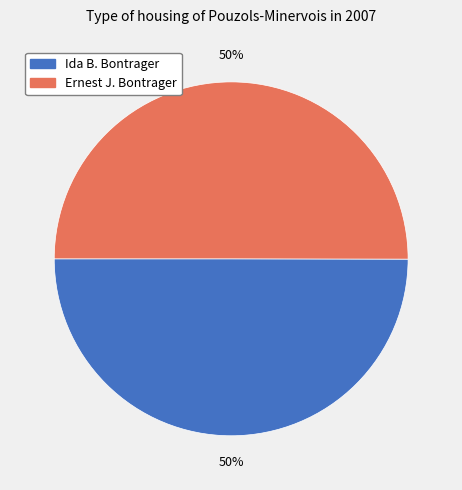

To the nearest percent, what portion does Ernest J. Bontrager represent?

50%